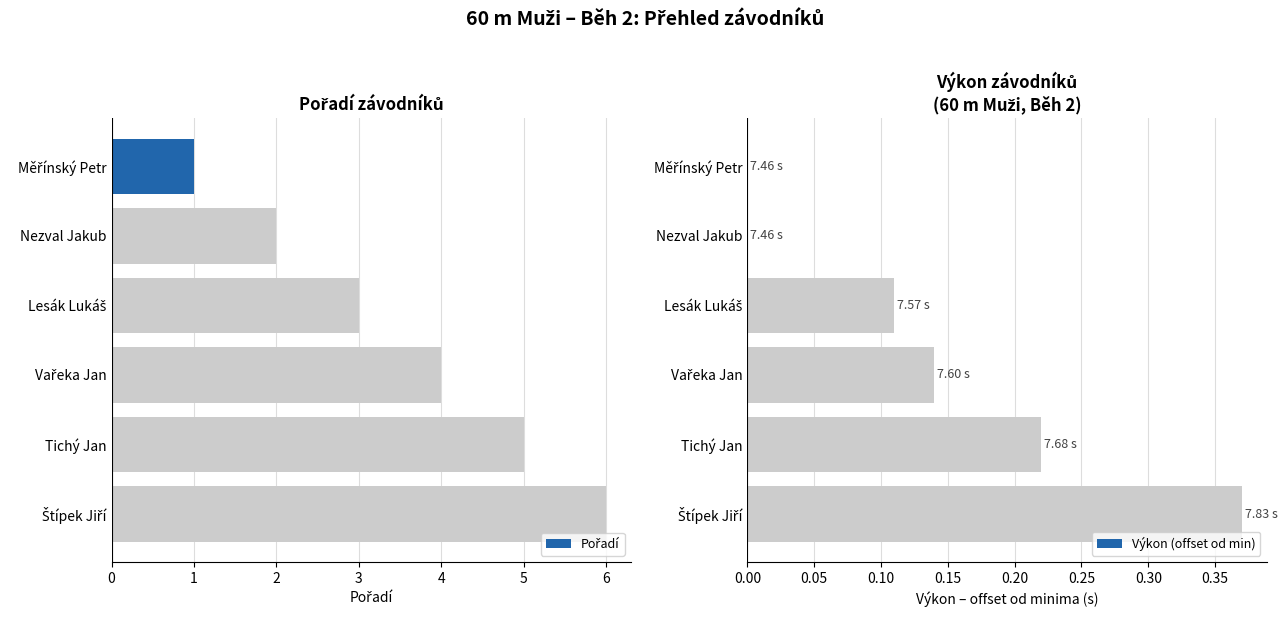

Reading right to left, transcribe all the data shown in this chart.

Pořadí: 6.0	5.0	4.0	3.0	2.0	1.0
Výkon (offset od min): 0.4	0.2	0.1	0.1	0.0	0.0